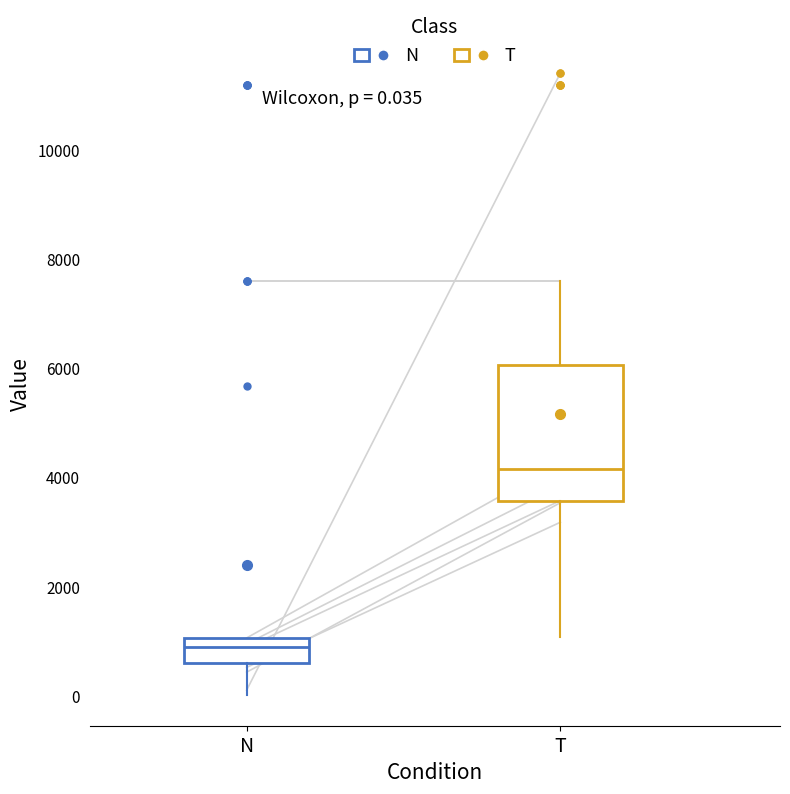

Comparing the boxes themselves (not the whiskers), which one is the tallest?

T